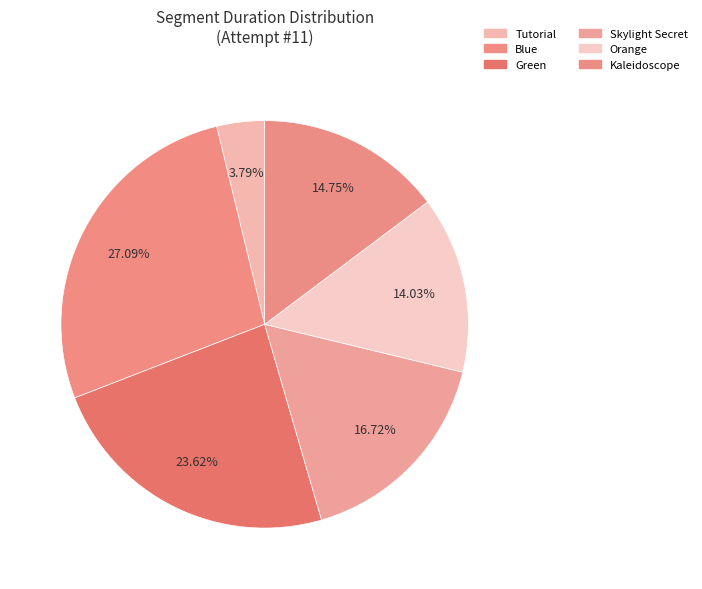

True or false: Blue accounts for 27% of the total.

True